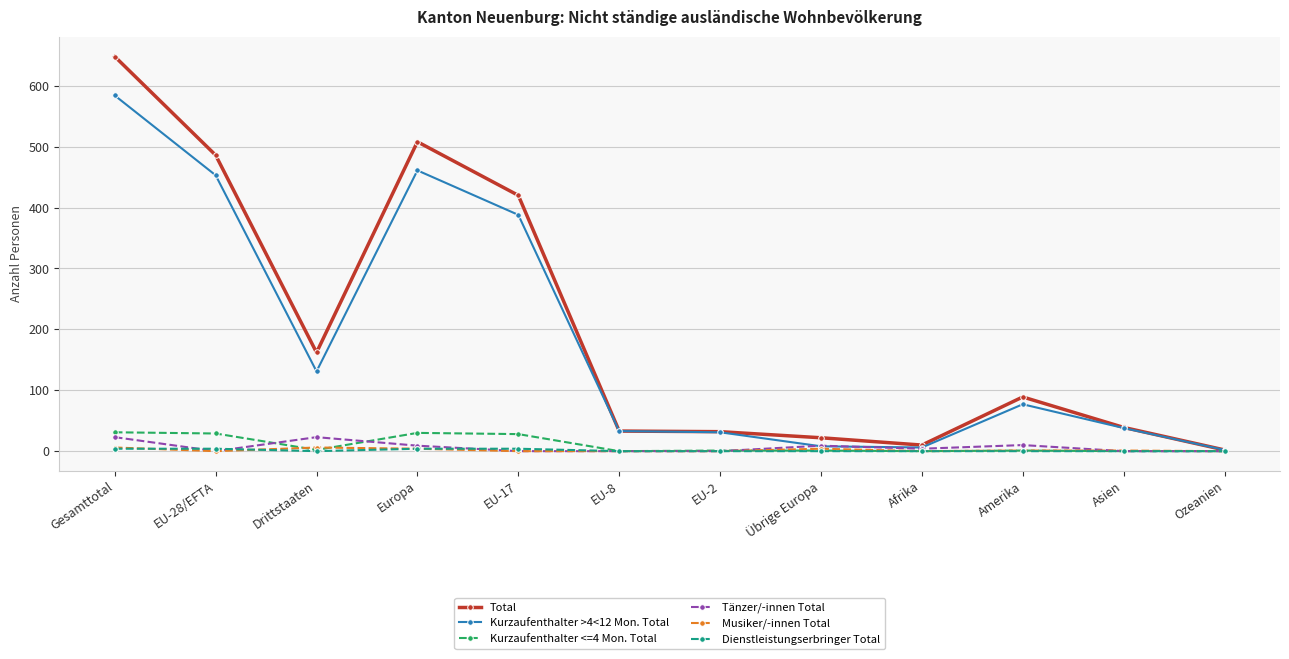

At which category is the sum across all series the highest?

Gesamttotal